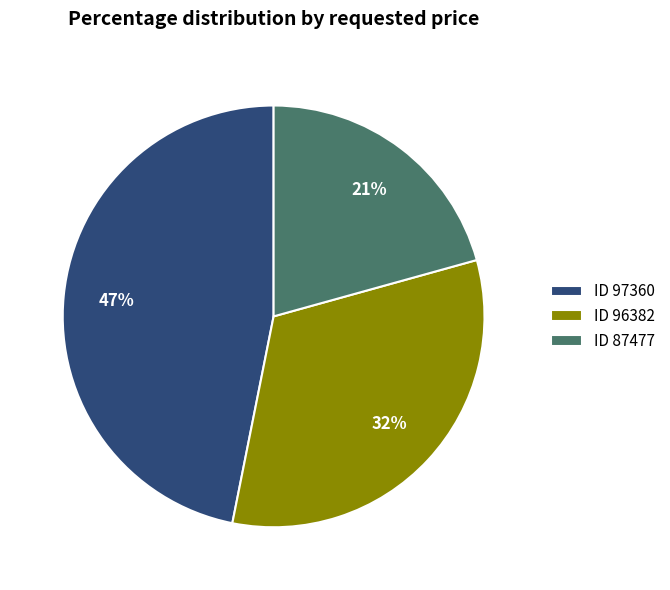

To the nearest percent, what percentage of the pie is ID 87477?

21%